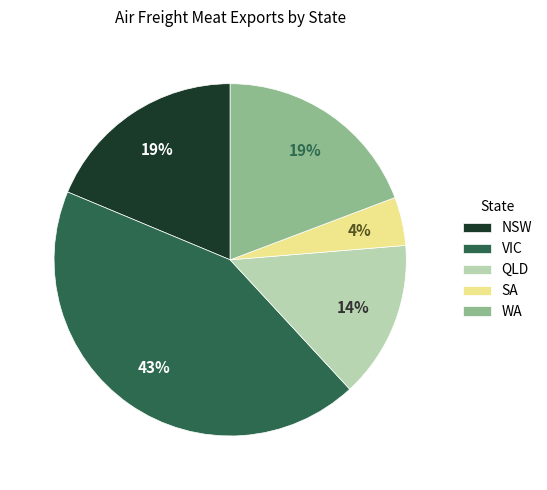

Does QLD represent more than half of the total?

No